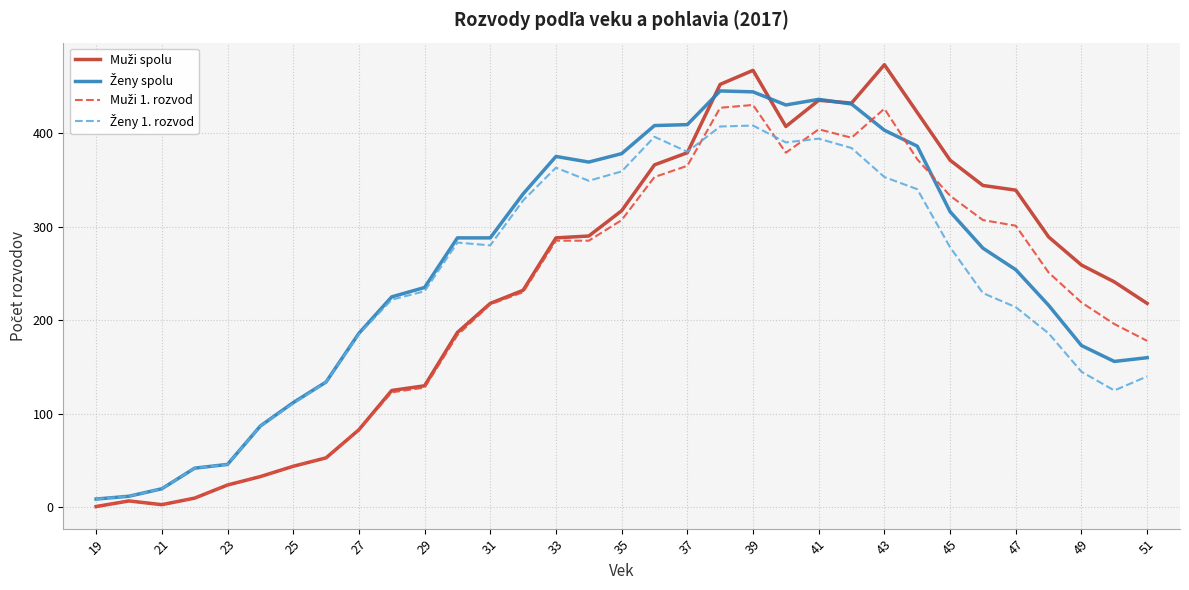

What is the maximum value shown in the chart?

473